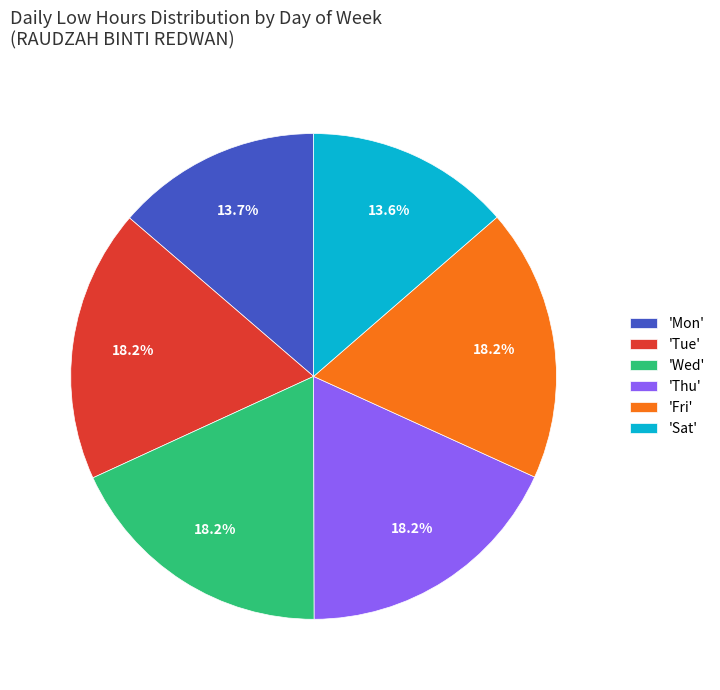

Which has a higher value, 'Fri' or 'Sat'?

'Fri'